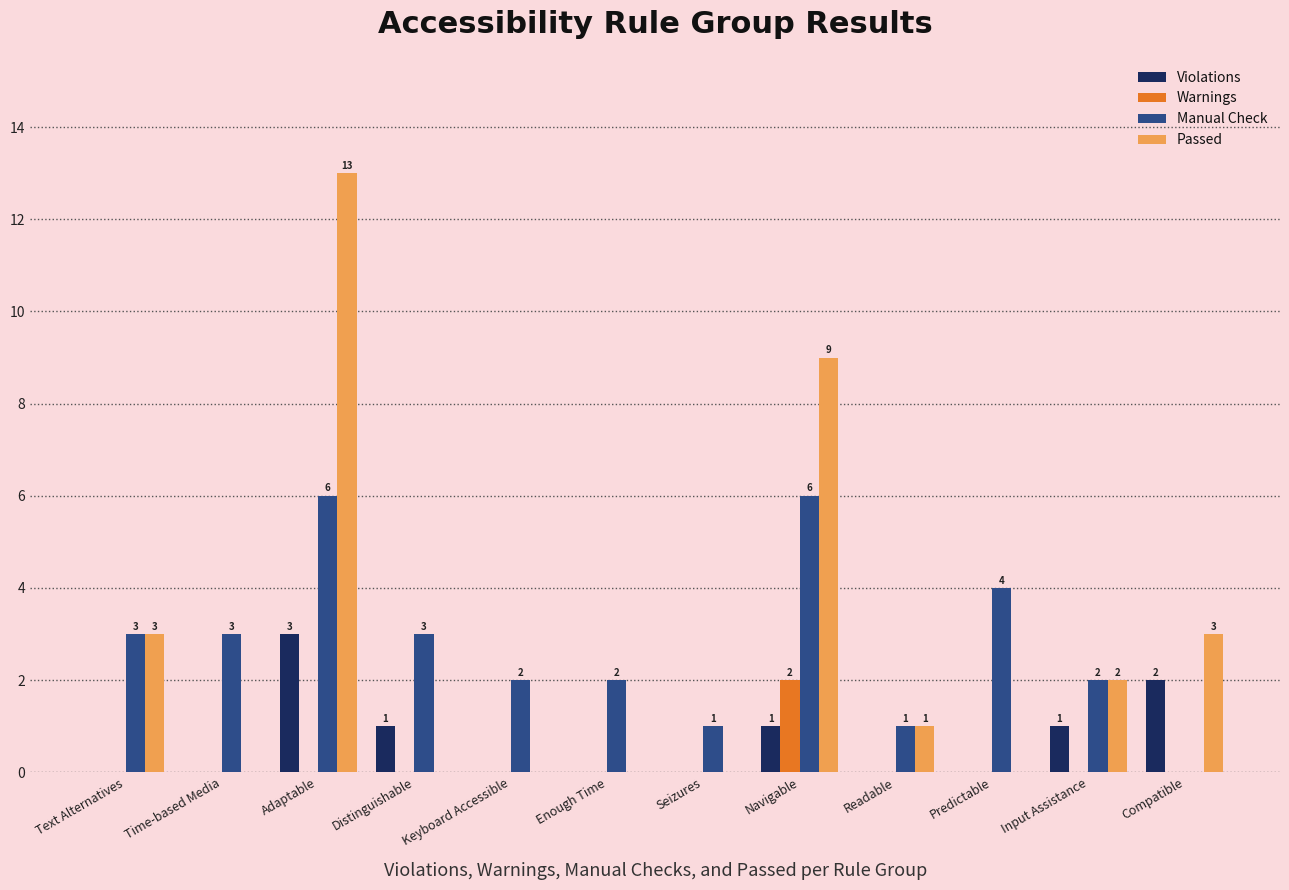

What is the average value of the Violations series?

1